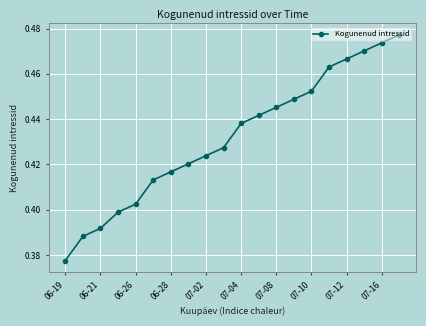

Count the values in the range 0 to 1.

20